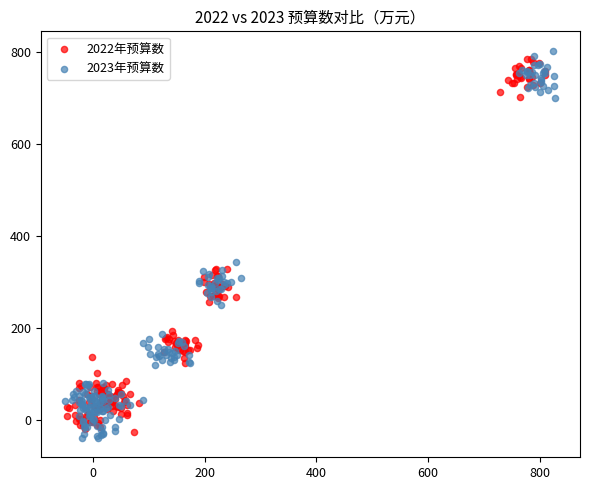

Which series contains the lowest Y value?

2023年预算数